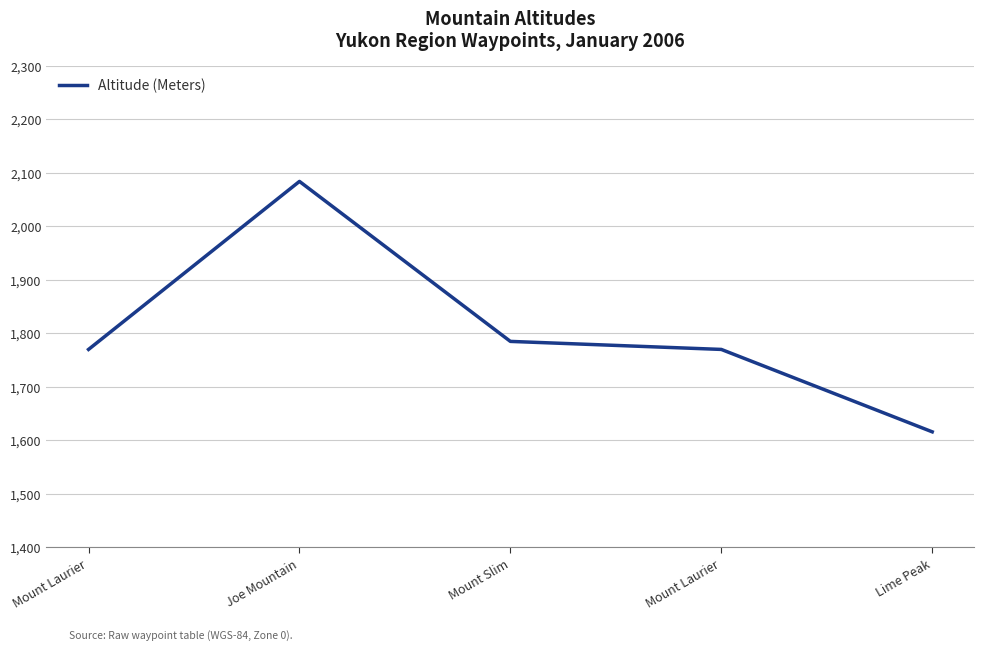

Which category has the lowest value across all series?

Lime Peak